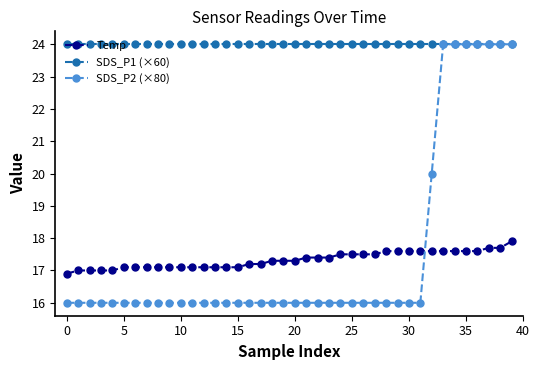

How many series are shown in this chart?

3